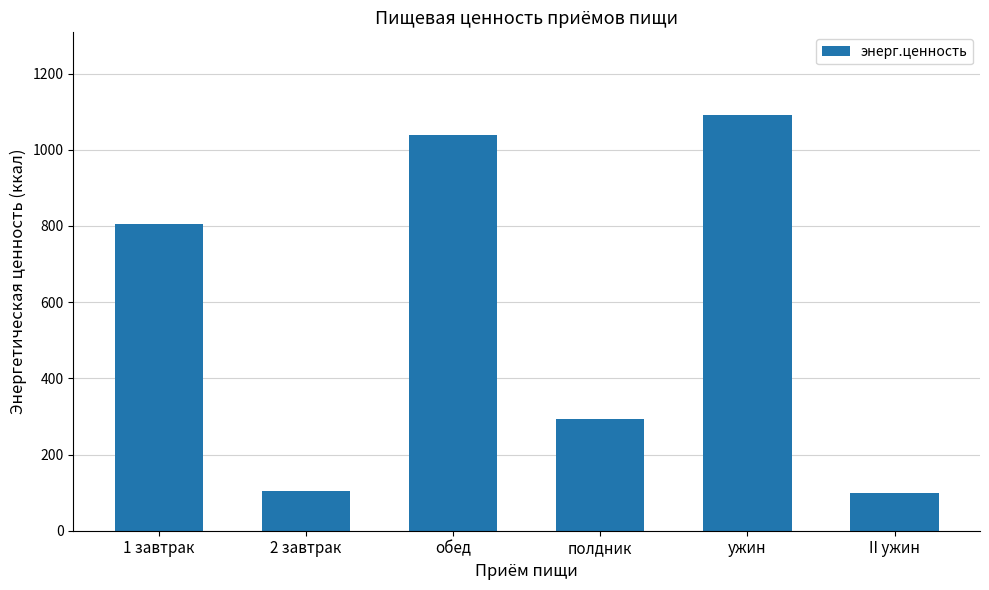

What is the change in value from обед to полдник?

-745.1